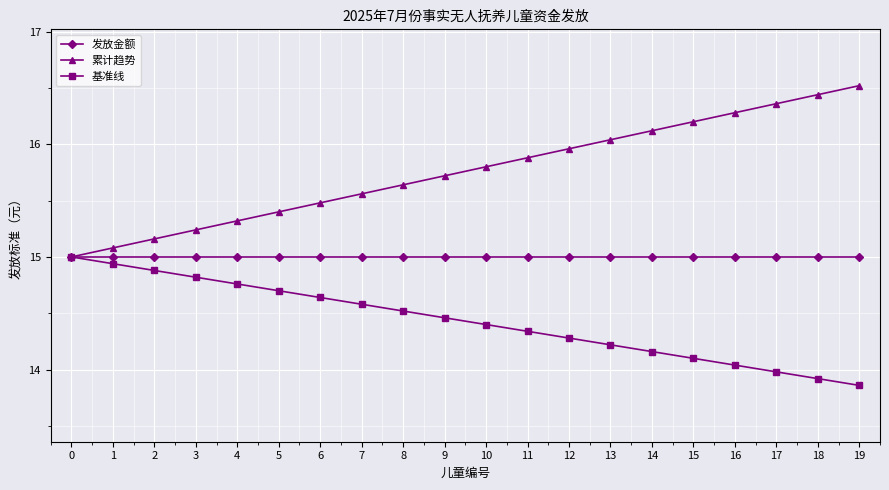

What is the spread (max minus min) of values at 8?

1.1